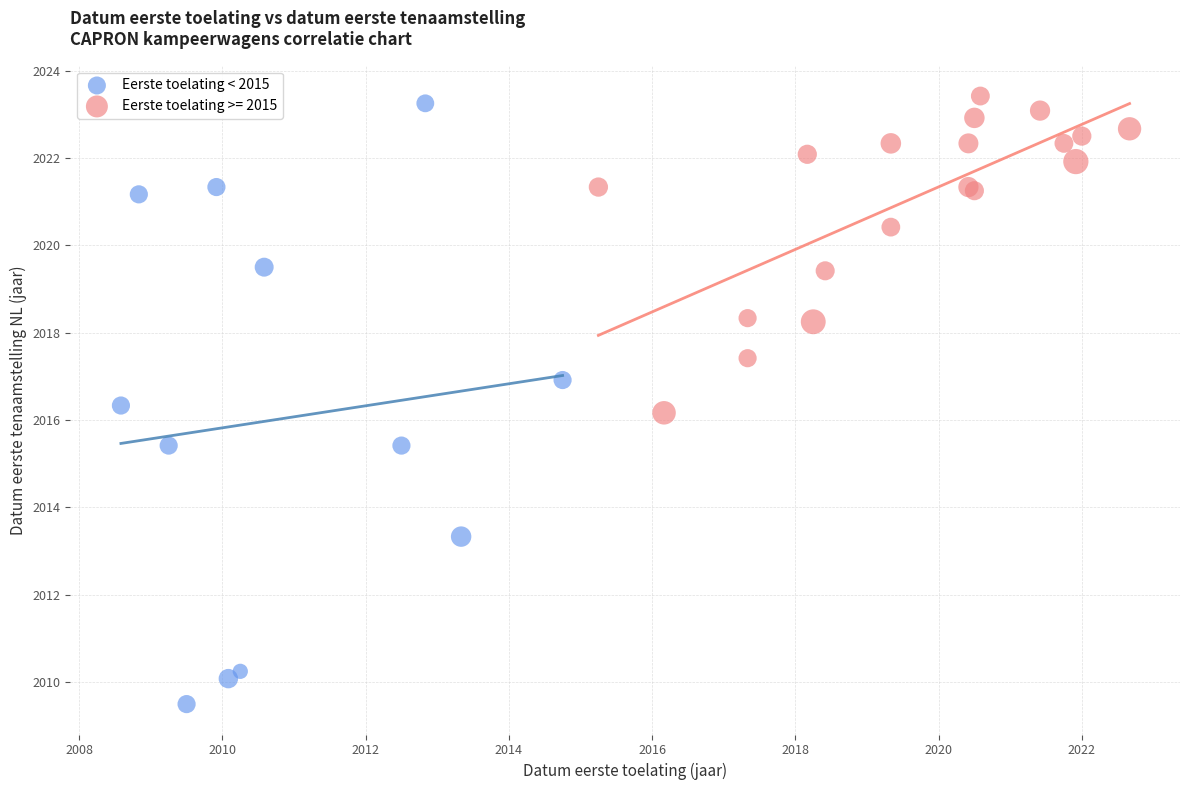

Which series has the widest spread of Y values?

Eerste toelating < 2015